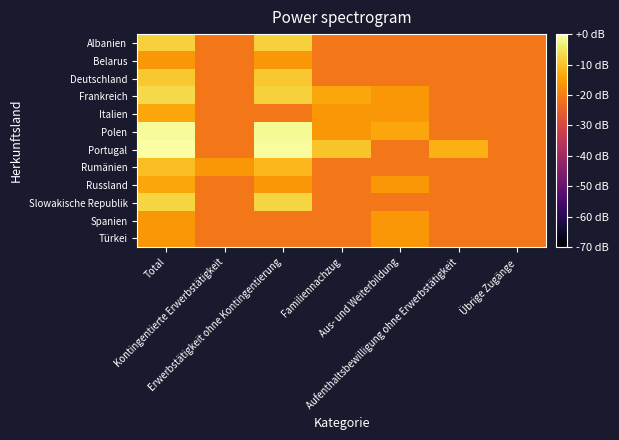

Which has a higher value, Familiennachzug or Kontingentierte Erwerbstätigkeit?

Familiennachzug